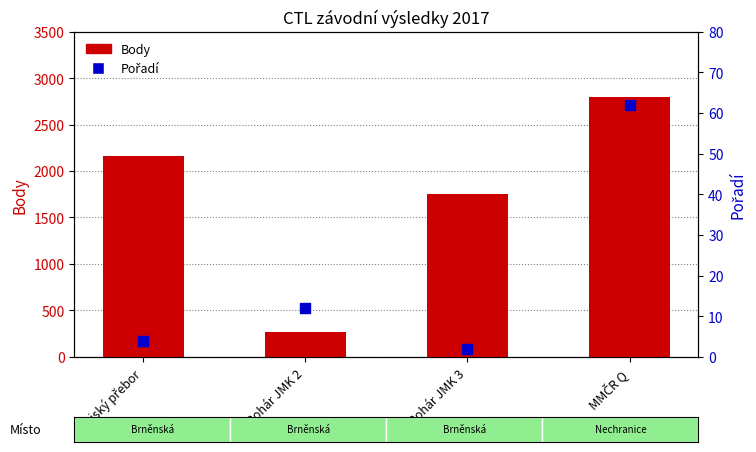

What are all the series names shown in the legend?

Body, Pořadí